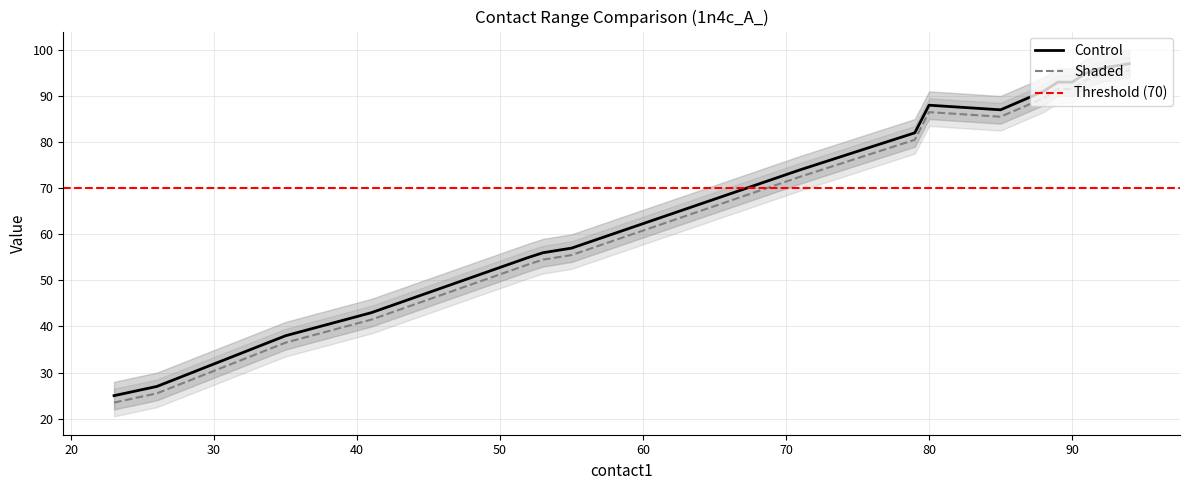

True or false: Control and Shaded cross at least once.

False